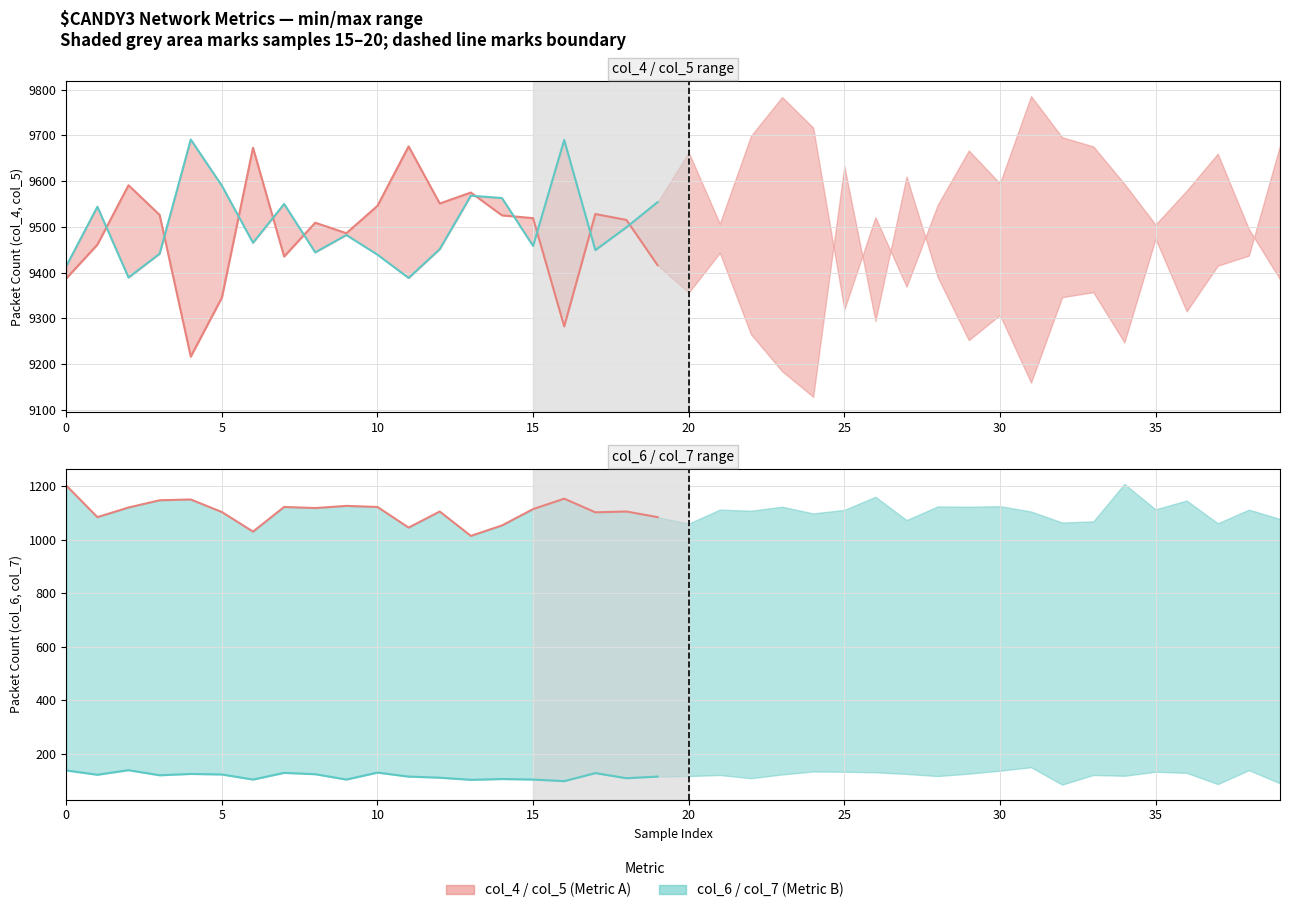

Rank the series by their maximum value, from lowest to highest.

col_7, col_6, col_4, col_5